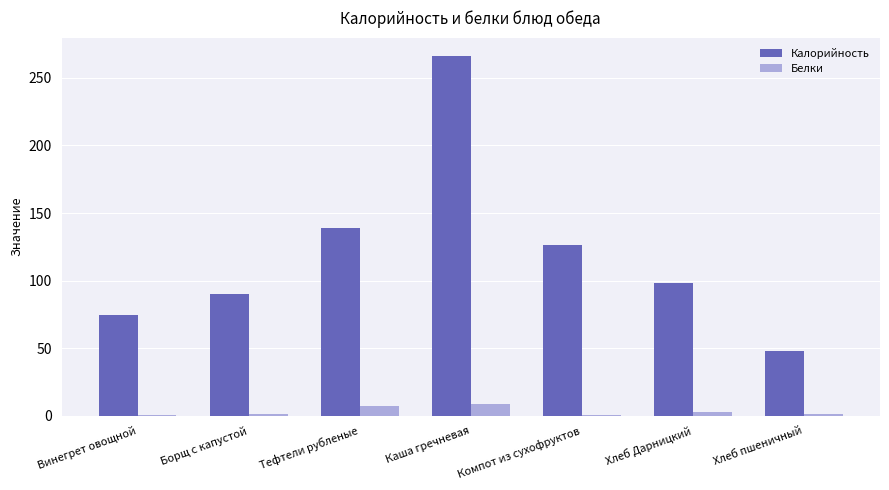

What is the difference between the Калорийность values at Борщ с капустой and Хлеб Дарницкий?

8.0